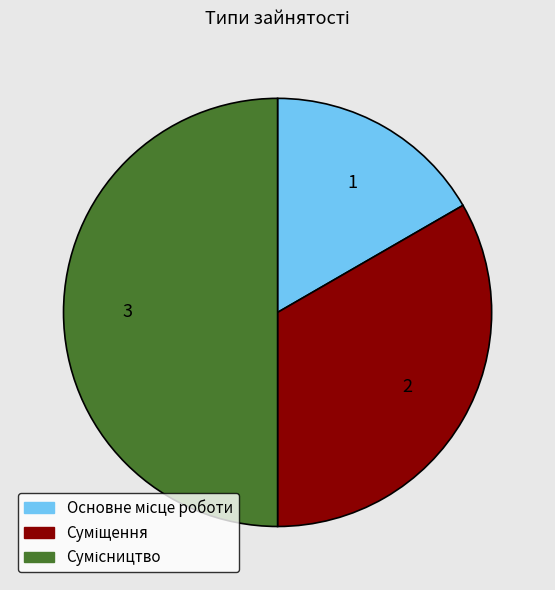

What percentage is the Сумісництво slice, to the nearest percent?

50%